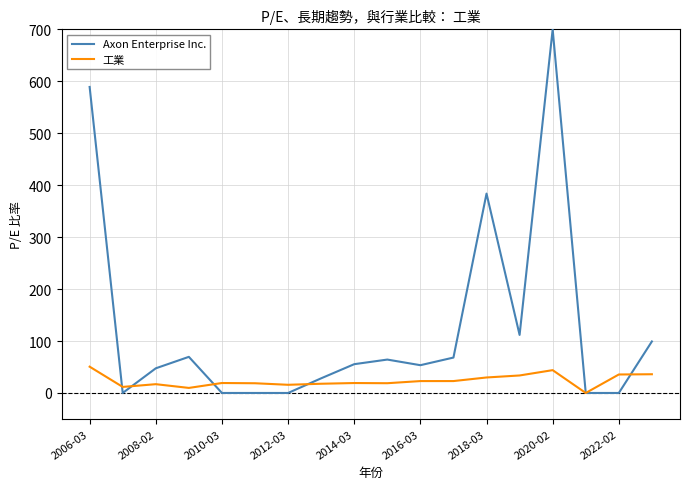

In 工業, how many points are higher than both neighbors (excluding endpoints)?

4